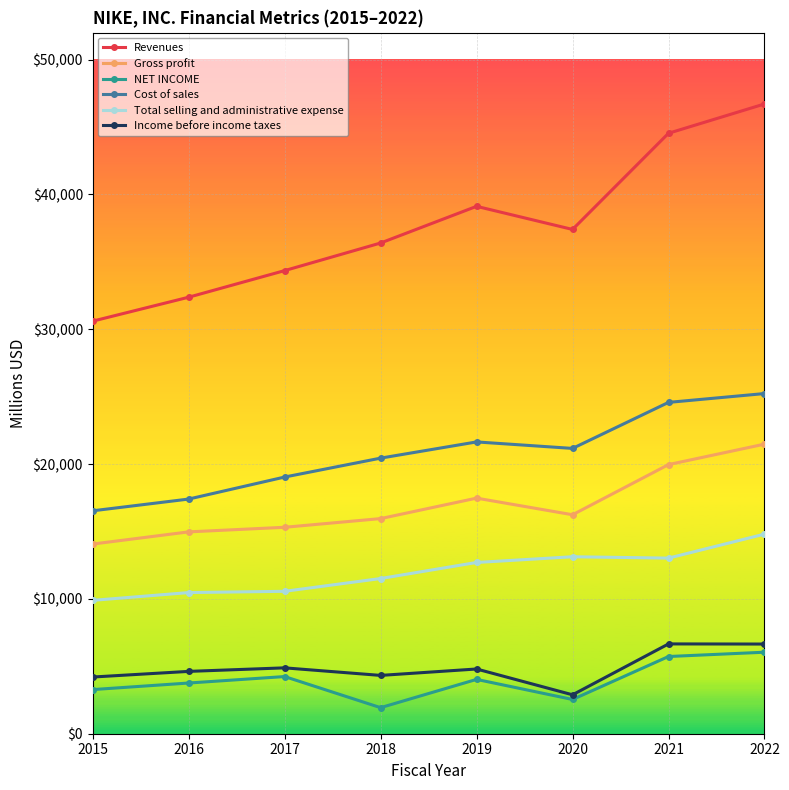

What is the value of the NET INCOME point at the 8th from the left?

6046